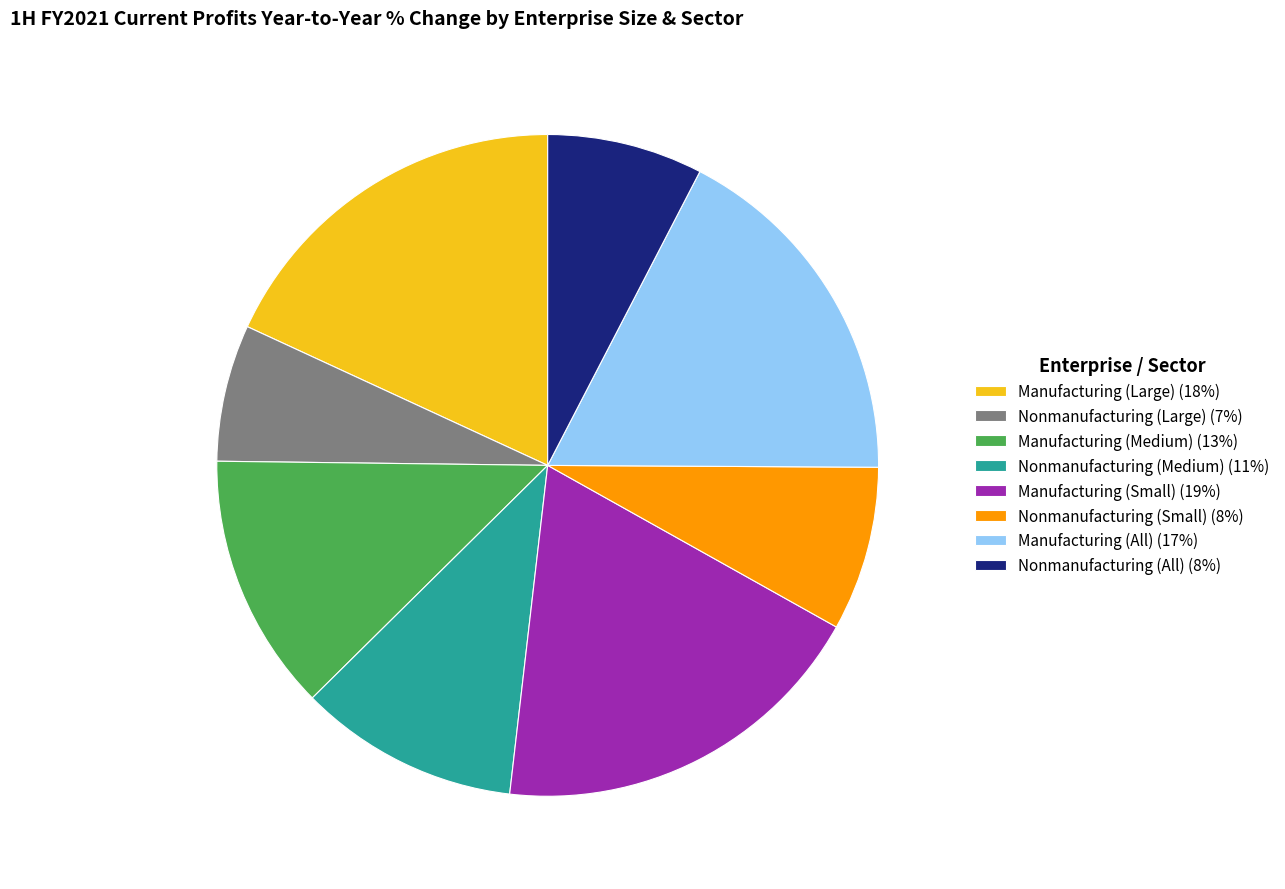

Which has a higher value, Nonmanufacturing (Large) or Manufacturing (All)?

Manufacturing (All)